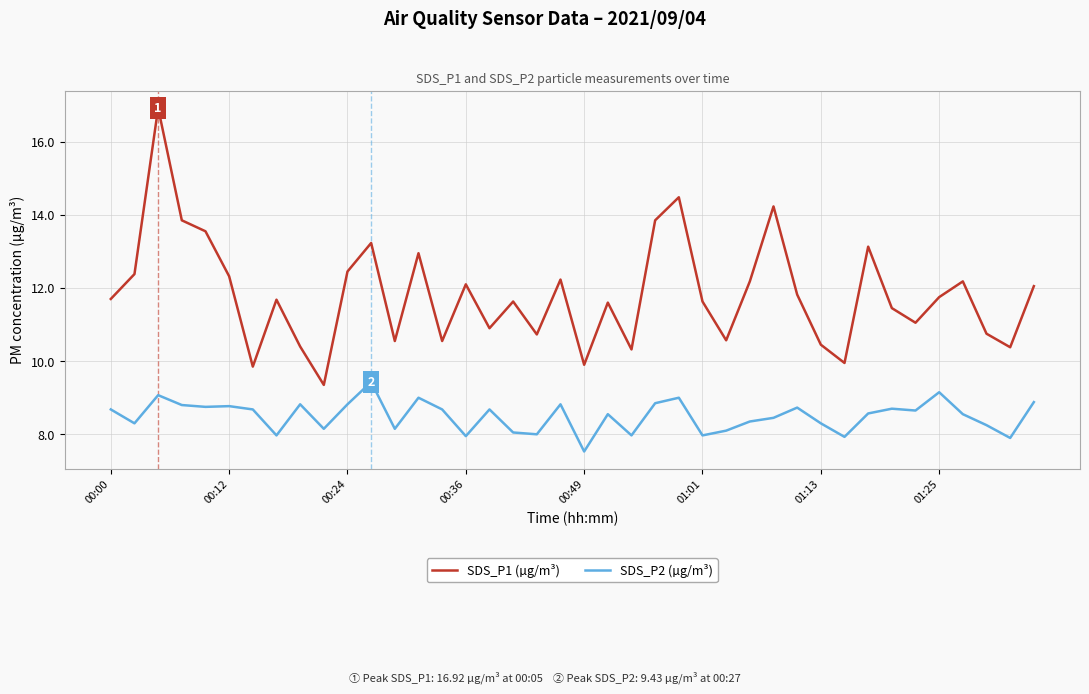

True or false: SDS_P1 (µg/m³) and SDS_P2 (µg/m³) cross at least once.

False